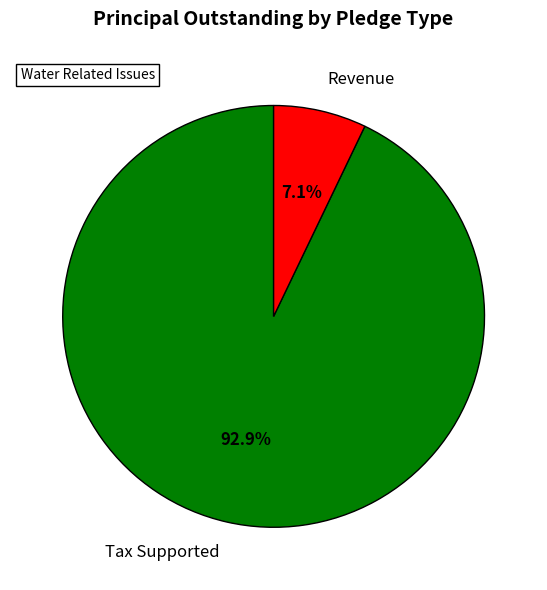

What percentage is the Tax Supported slice, to the nearest percent?

93%